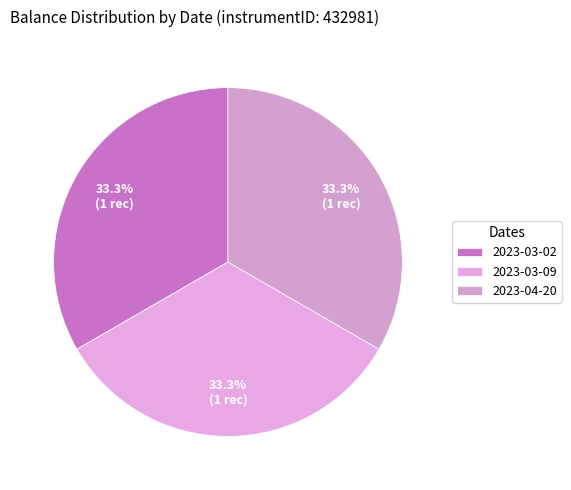

How many segments does this pie chart have?

3